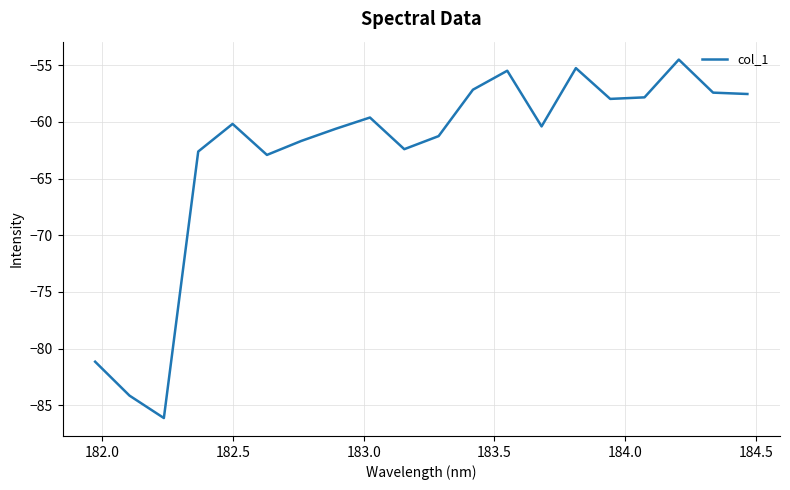

What is the difference between the maximum and minimum values?

31.6